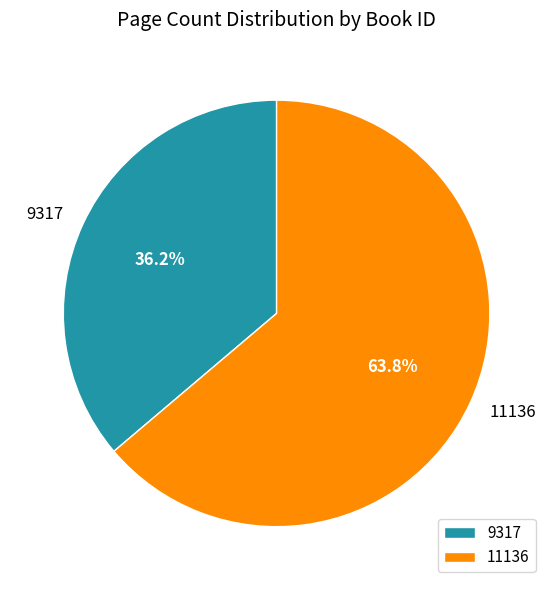

What is the smallest slice in the pie chart?

9317